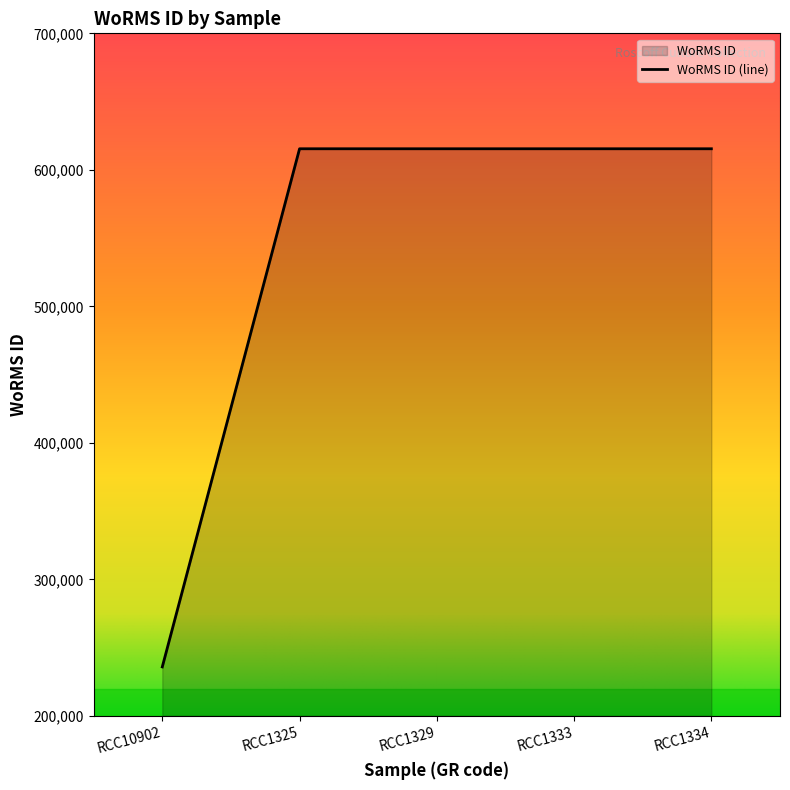

Reading left to right, list all the values displayed in this chart.

235863	615435	615435	615435	615435